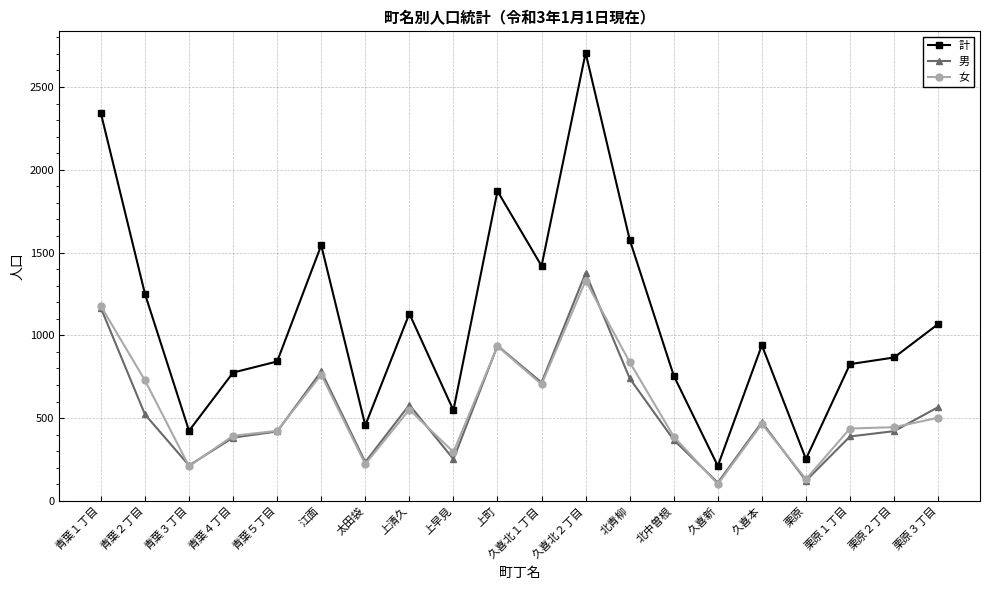

What is the approximate value of 女 at 江面?

762